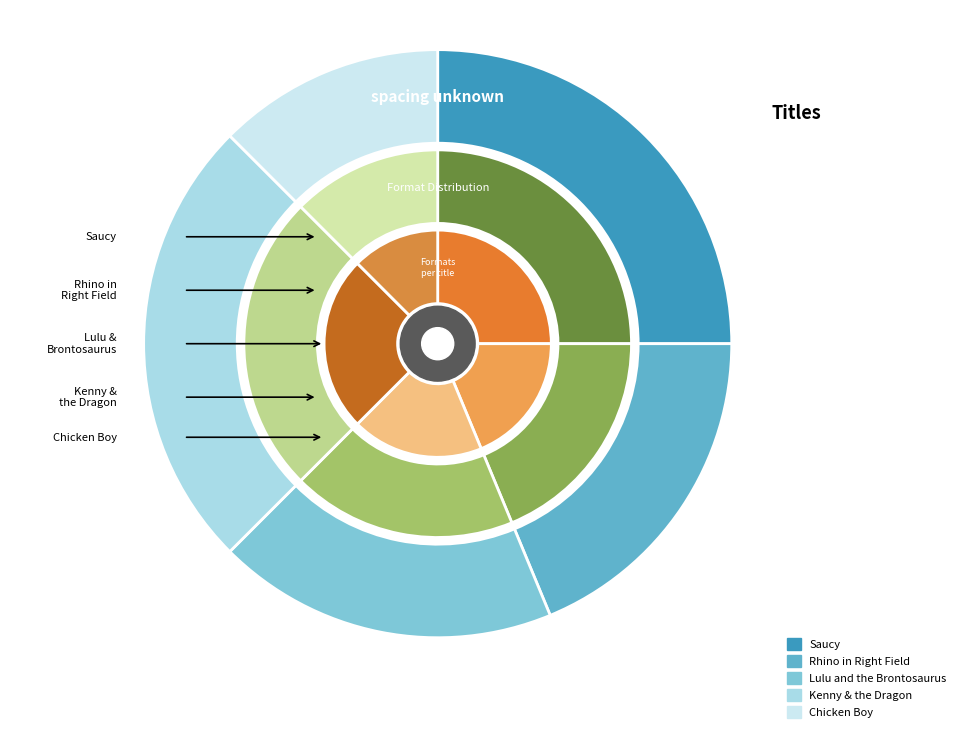

Count the number of slices in the pie.

5